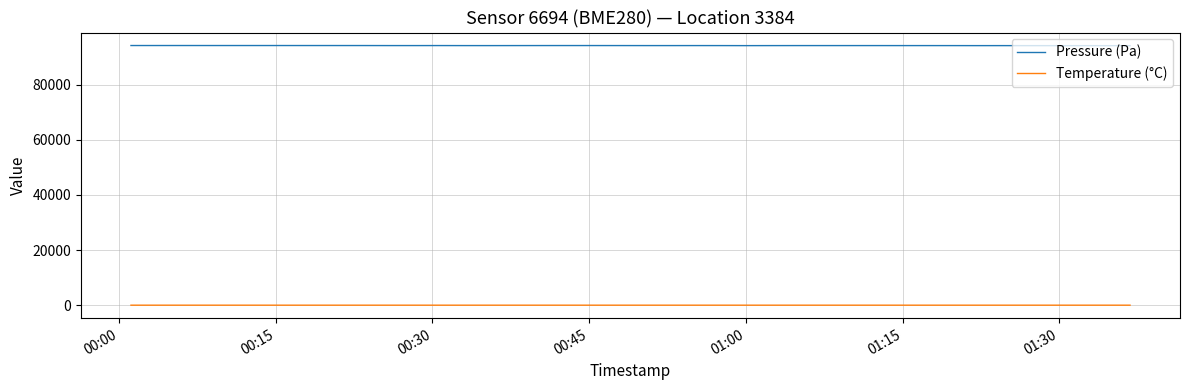

Which series has the largest range (max minus min)?

Pressure (Pa)